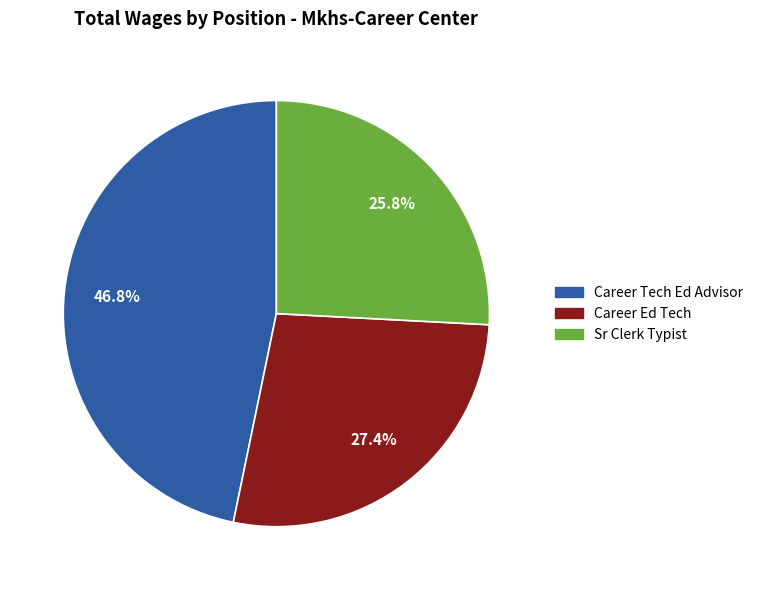

Is there any slice that represents more than half of the pie?

No